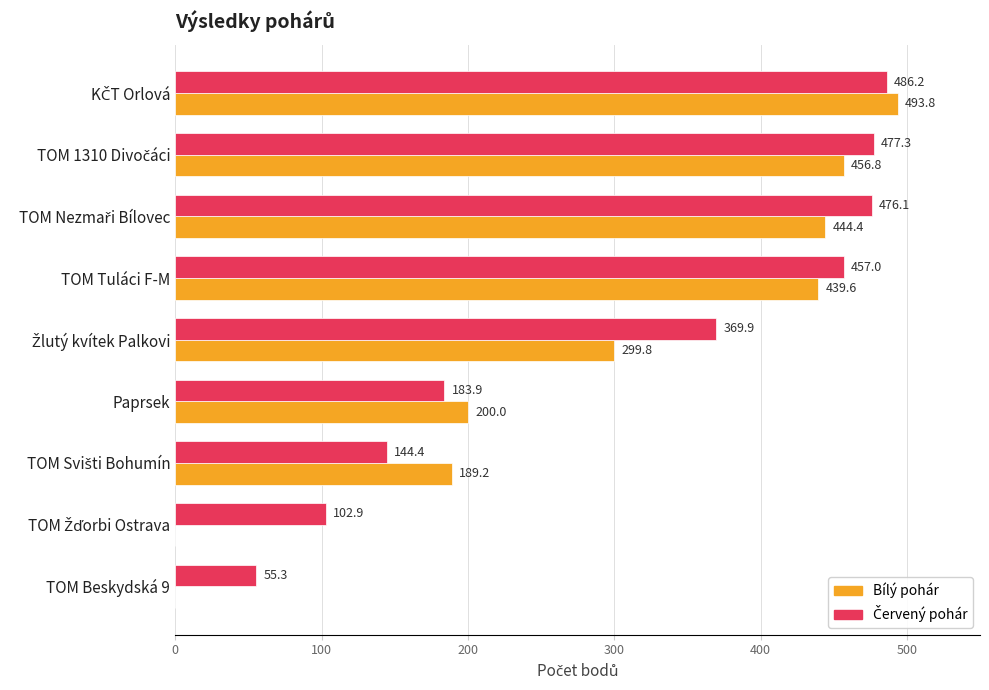

What is the highest value of the Bílý pohár series?

493.8